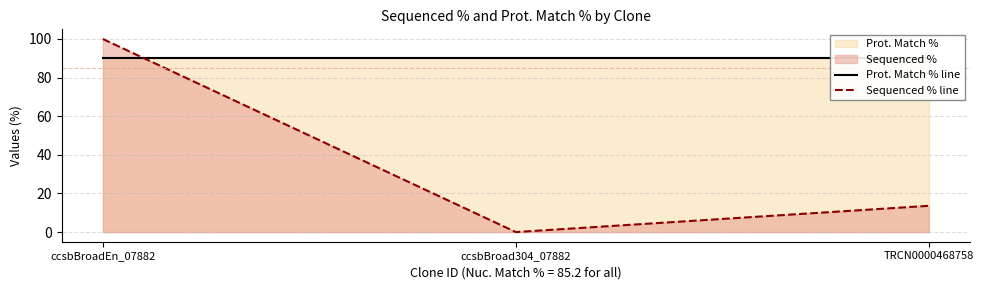

What is the label of the 2nd point from the right?

ccsbBroad304_07882